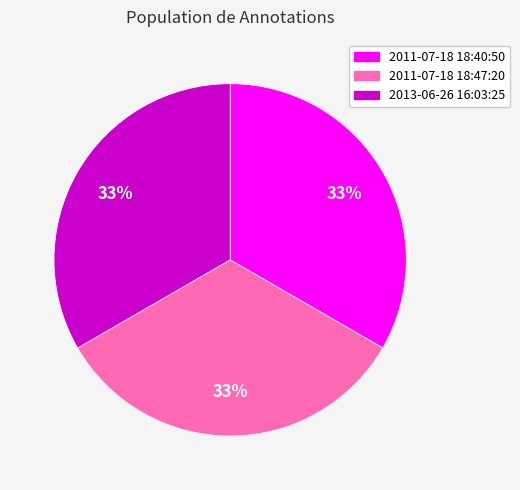

What percentage is the 2011-07-18 18:47:20 slice, to the nearest percent?

33%